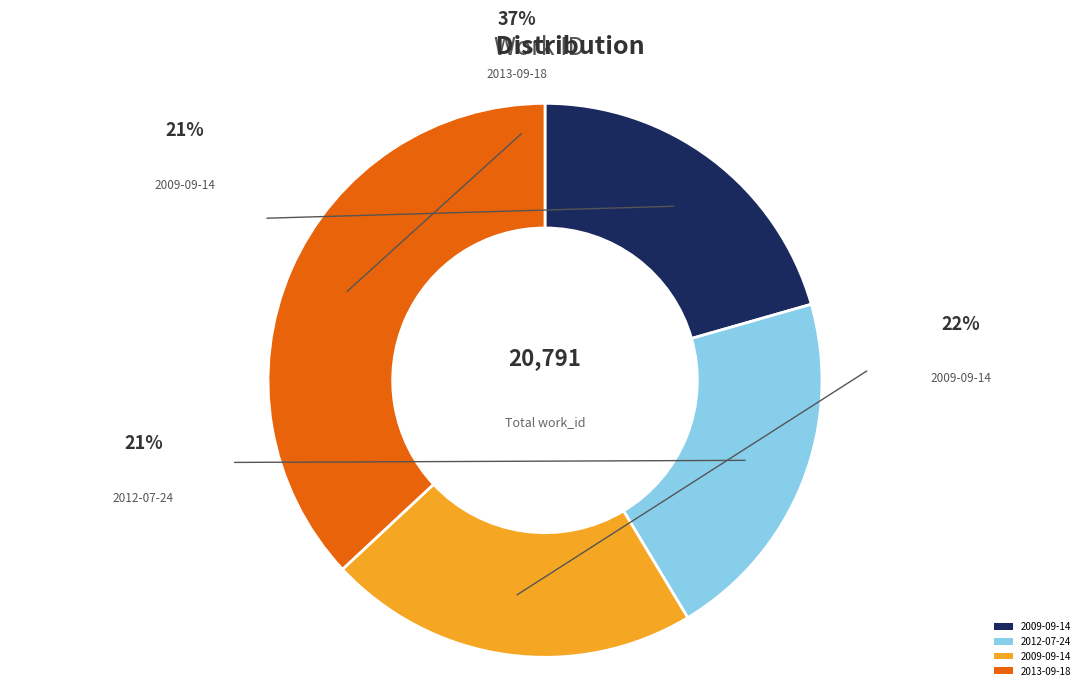

To the nearest percent, what is the difference between the largest and smallest slice percentages?

16%